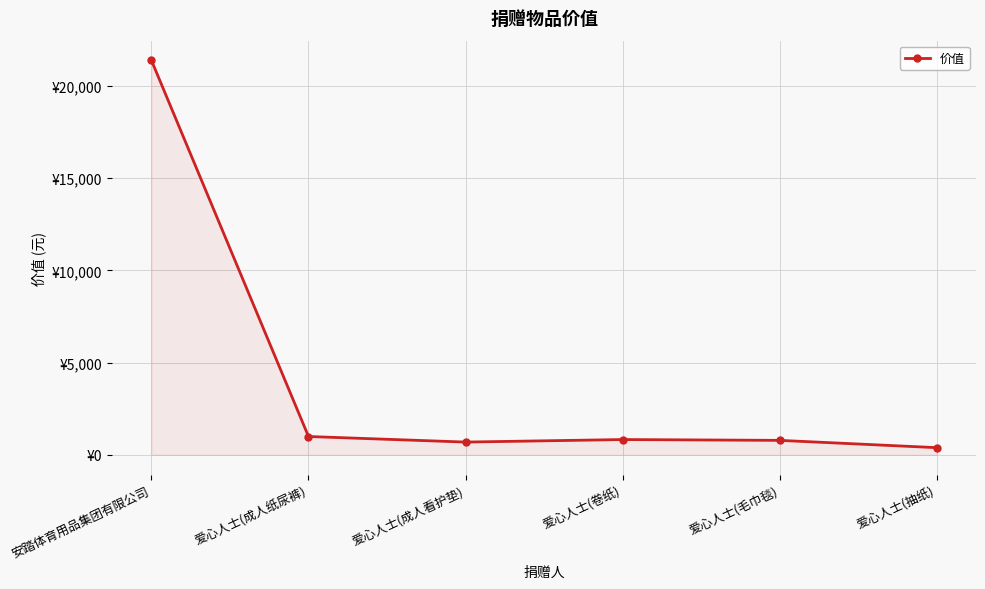

How many interior local peaks (higher than both neighbors) does the data have?

1